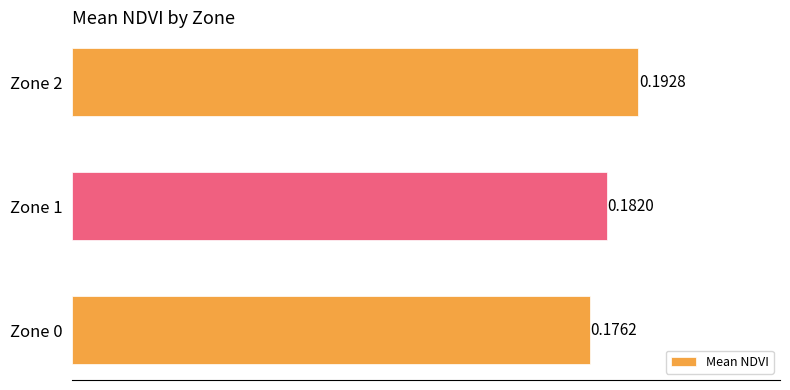

Rank the categories by value from lowest to highest.

Zone 0, Zone 1, Zone 2